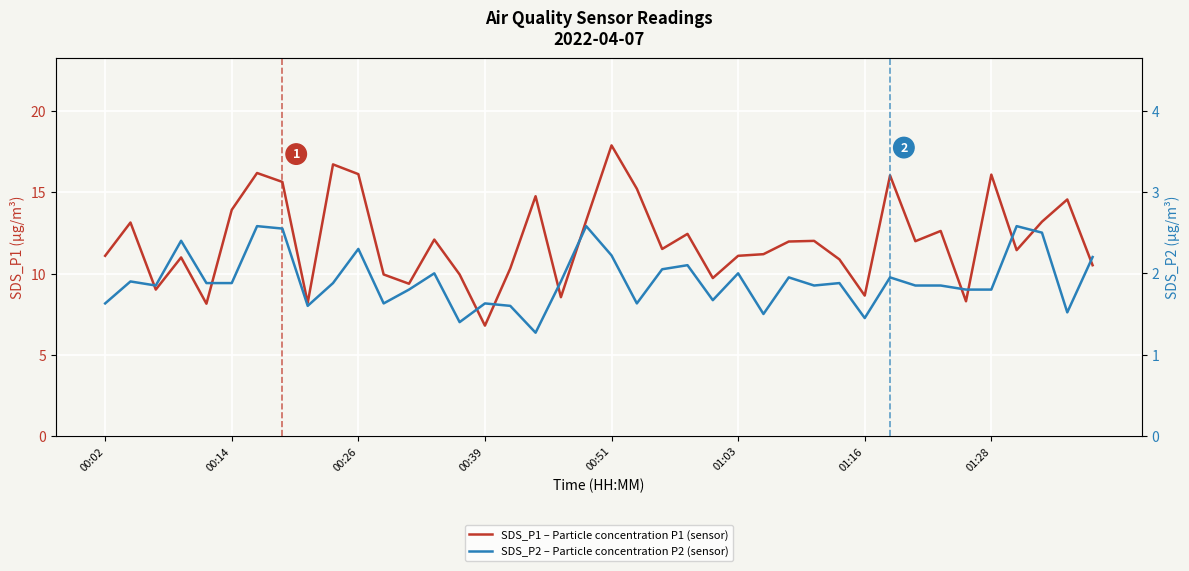

Is this an area chart (filled region under the line)?

No